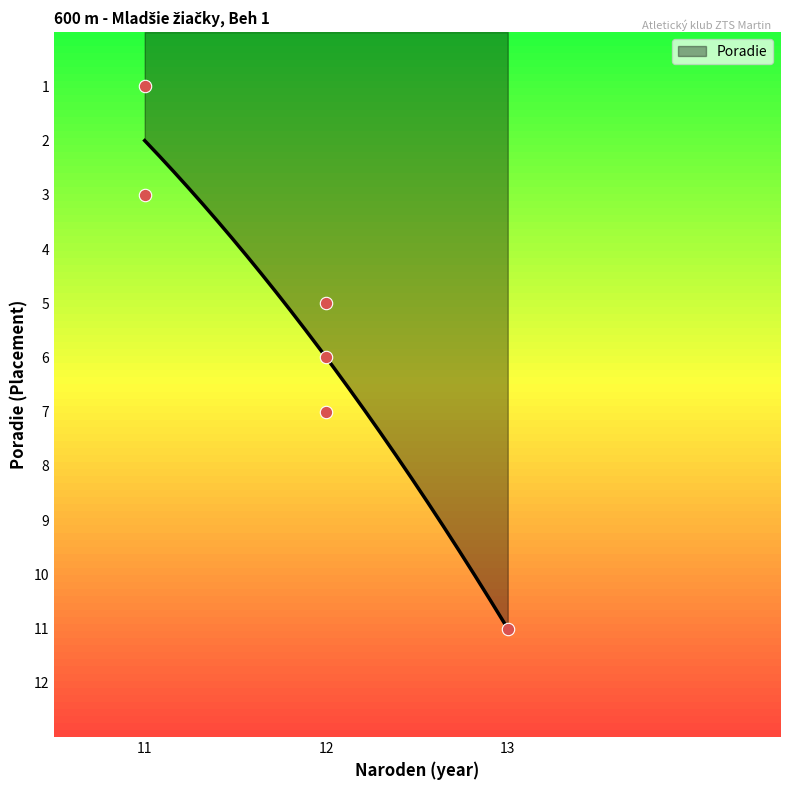

What is the highest value of the Poradie series?

11.0